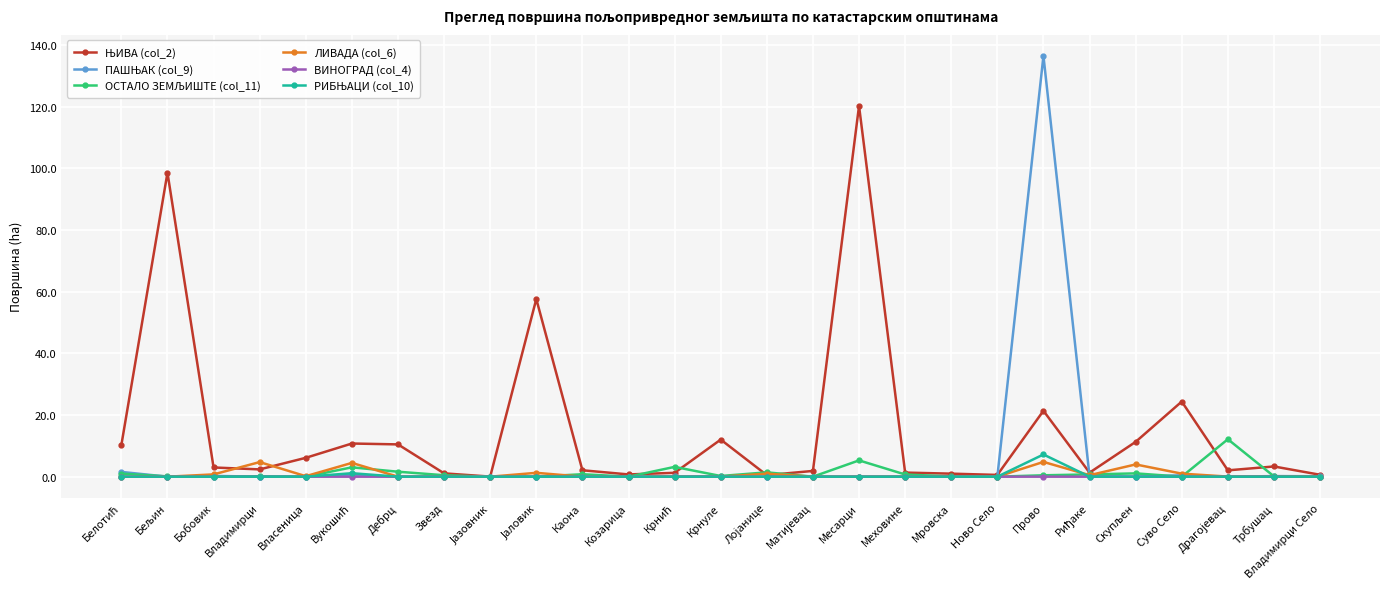

At which category is the sum across all series the highest?

Прово